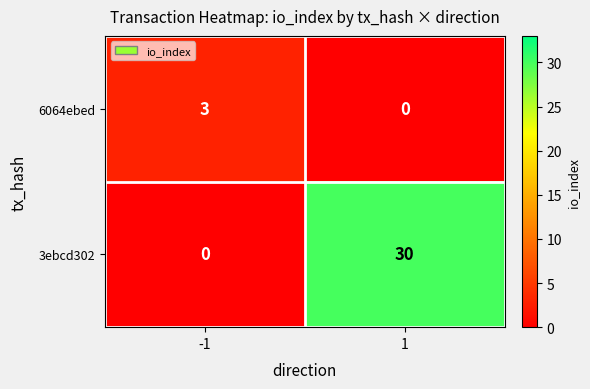

Reading left to right, what are all the values shown in this chart?

6064ebed: 3	0
3ebcd302: 0	30